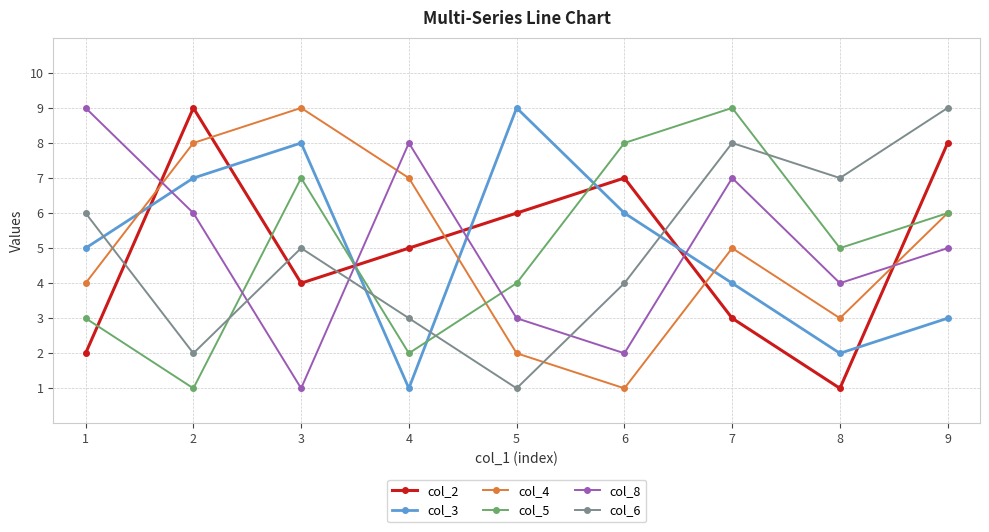

What is the average value of the col_8 series?

5